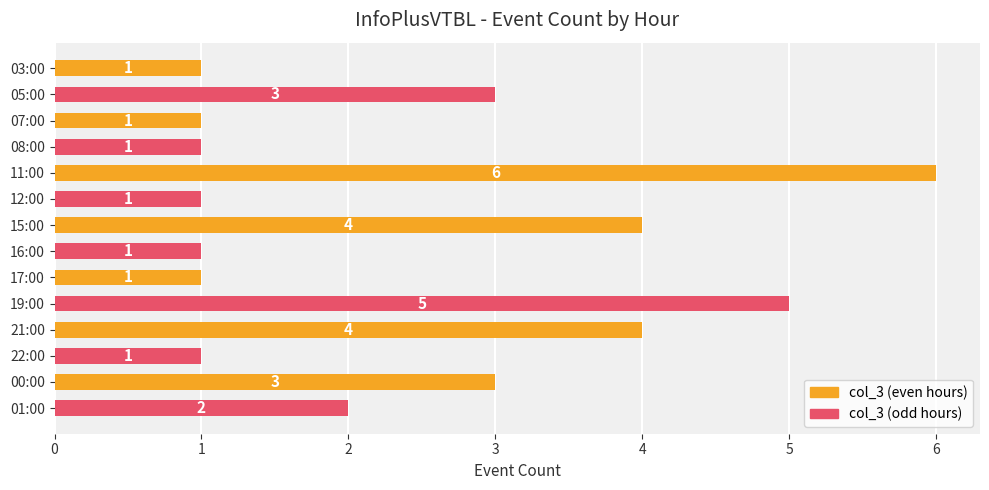

How many bars are there in total?

14